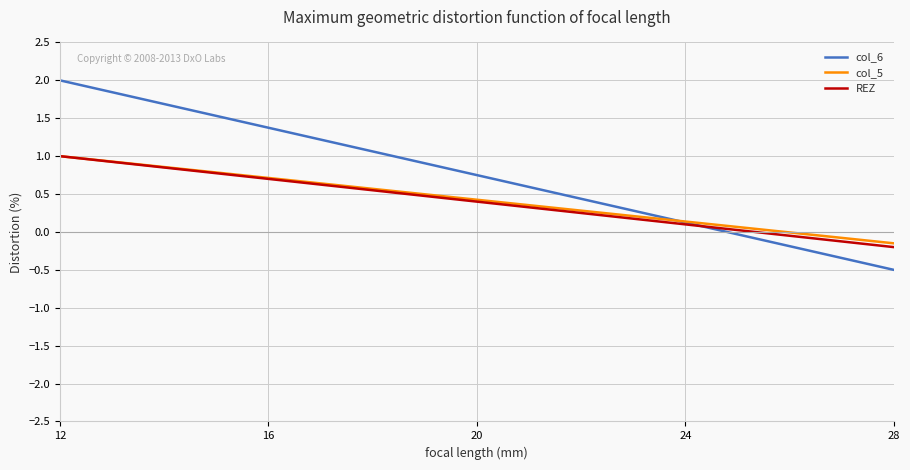

What is the average value of the col_5 series?

0.4